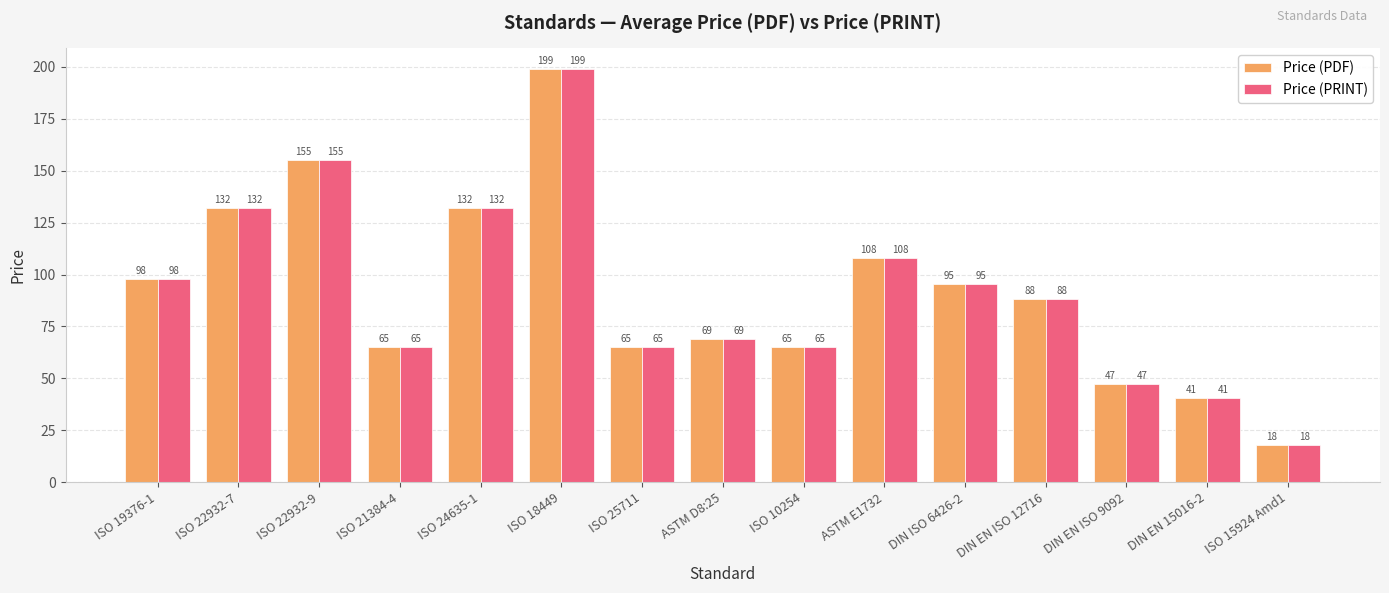

True or false: Price (PRINT) has a value of 35.8 at ISO 19376-1.

False